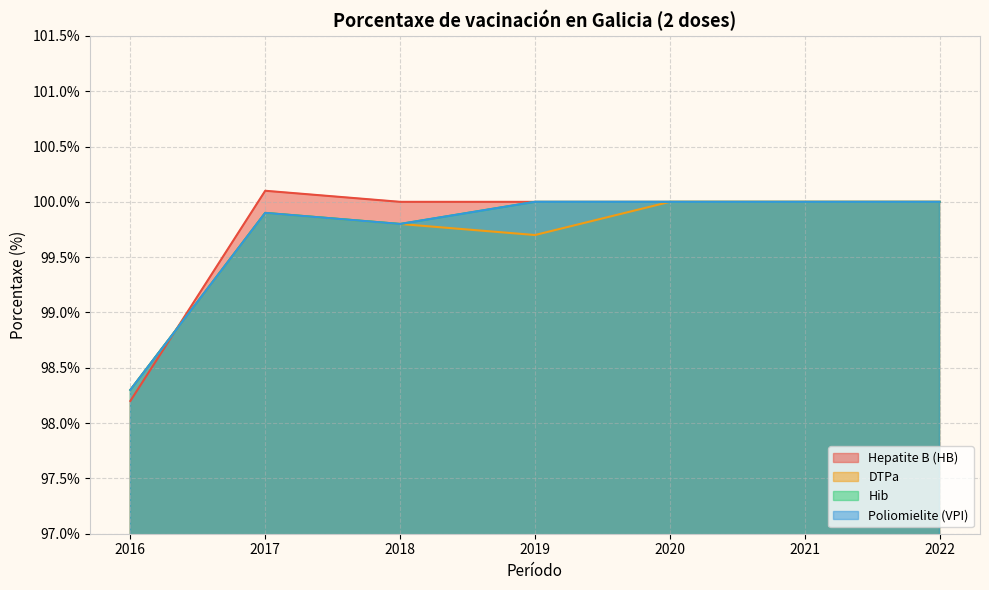

Reading left to right, list all the values displayed in this chart.

Hepatite B (HB): 2016=98.2	2017=100.1	2018=100.0	2019=100.0	2020=100.0	2021=100.0	2022=100.0
DTPa: 2016=98.3	2017=99.9	2018=99.8	2019=99.7	2020=100.0	2021=100.0	2022=100.0
Hib: 2016=98.3	2017=99.9	2018=99.8	2019=100.0	2020=100.0	2021=100.0	2022=100.0
Poliomielite (VPI): 2016=98.3	2017=99.9	2018=99.8	2019=100.0	2020=100.0	2021=100.0	2022=100.0